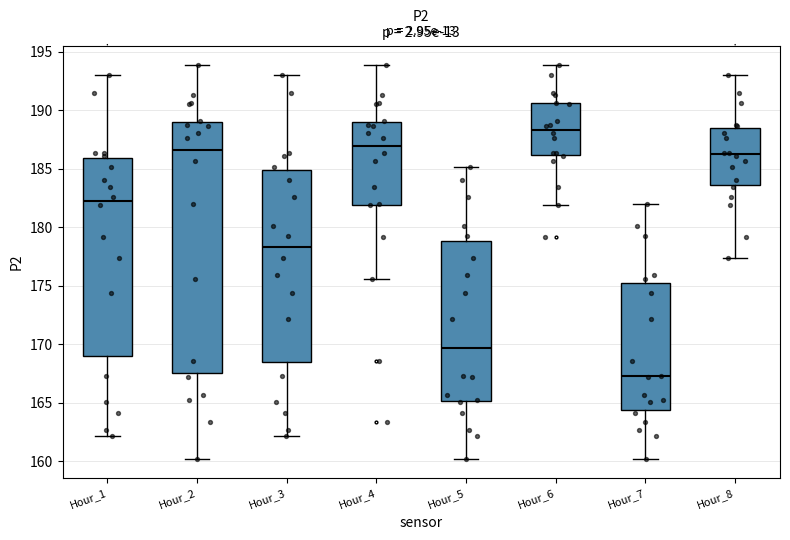

Where does the median line of the box for Hour_6 sit on the y-axis? The values are not printed on the chart, so give them approximately, as read against the axis.

188.5